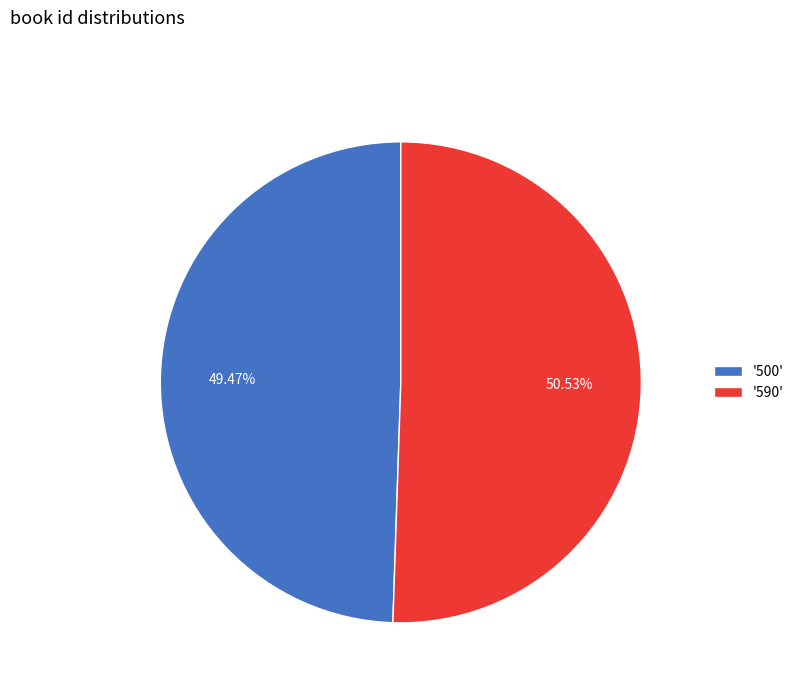

Rank the categories by value from lowest to highest.

'500', '590'